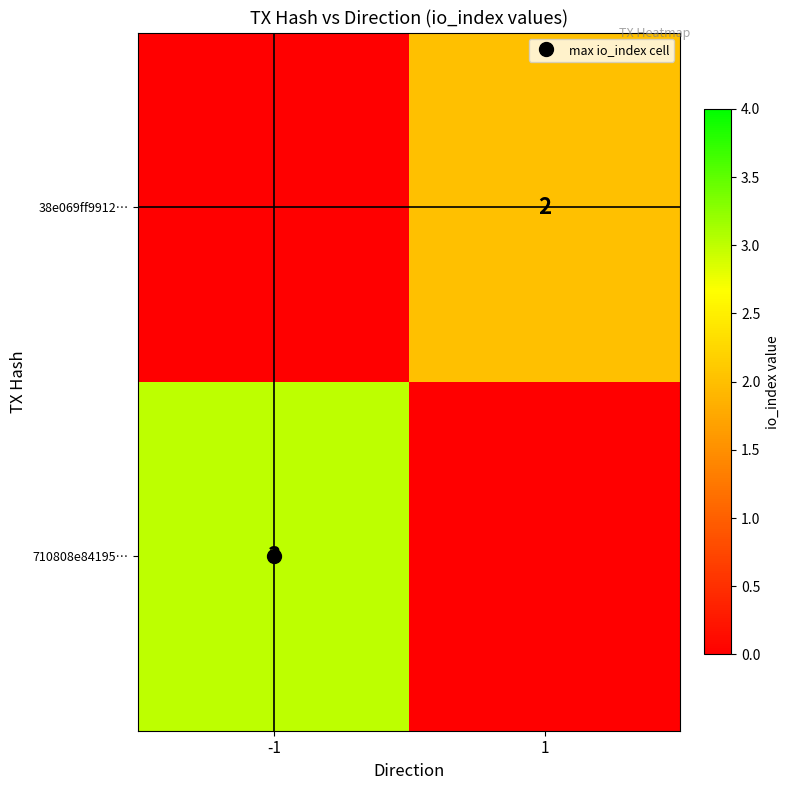

Is the value of 38e069ff9912… at 1 greater than the value of 710808e84195… at 1?

Yes